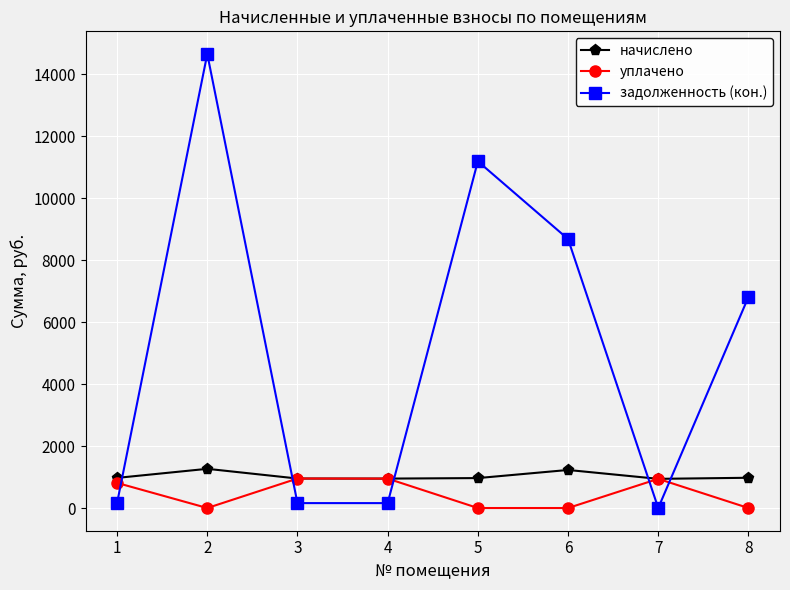

The value of уплачено at 6 is 0.0. True or false?

True